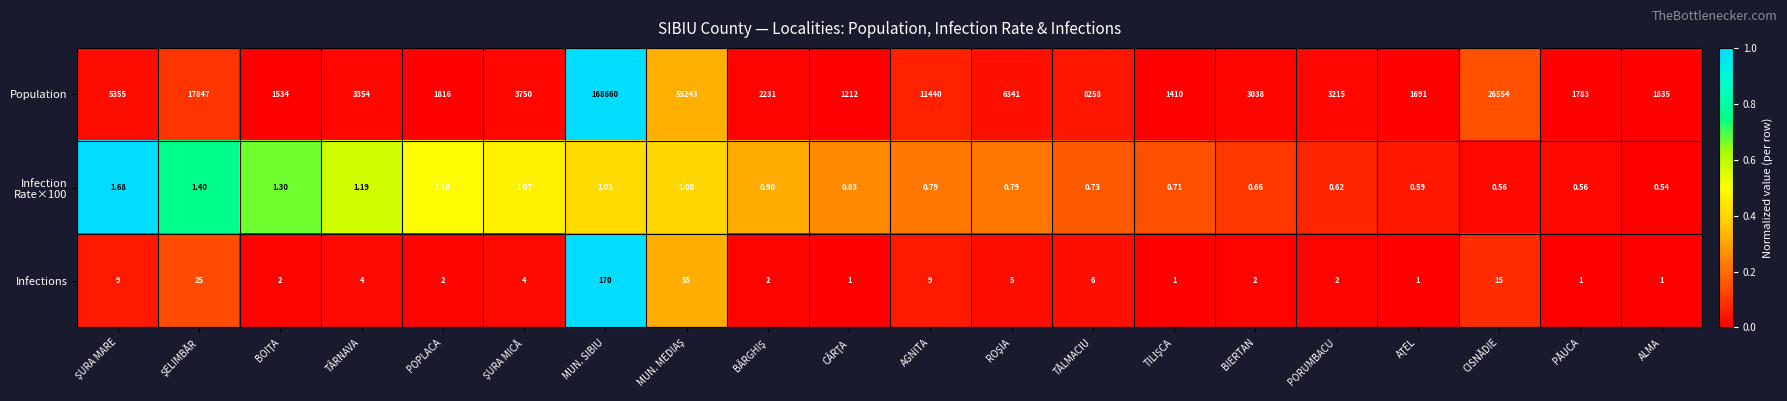

Between MUN. SIBIU and CISNĂDIE, which series saw the biggest shift?

Population